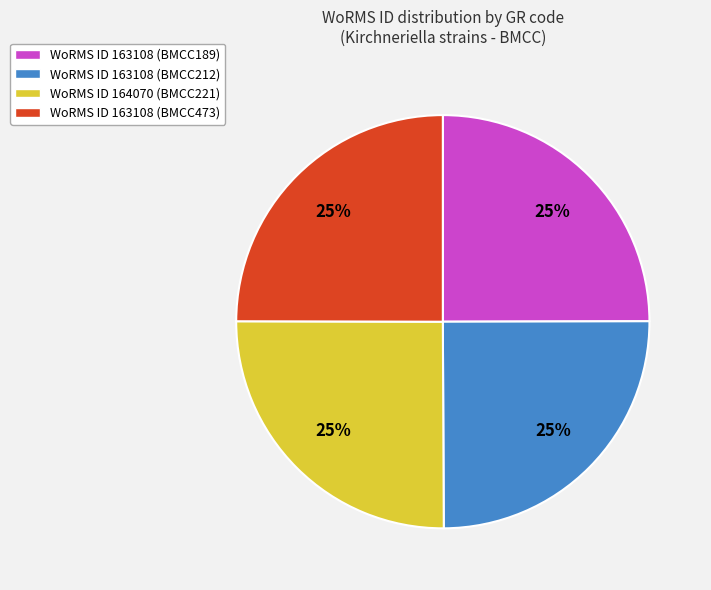

Count the number of slices in the pie.

4